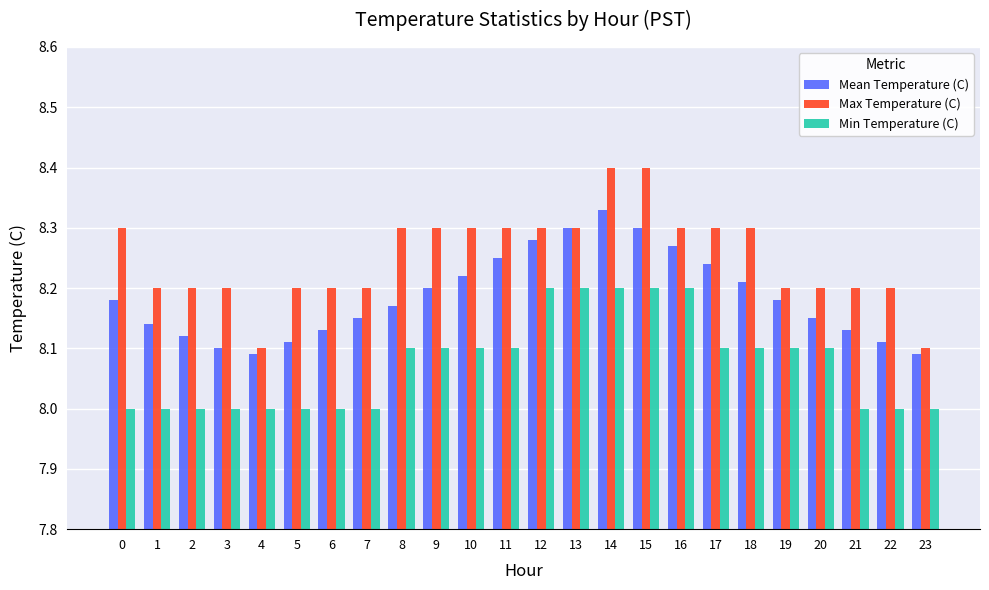

Rank the series by their maximum value, from highest to lowest.

Max Temperature (C), Mean Temperature (C), Min Temperature (C)